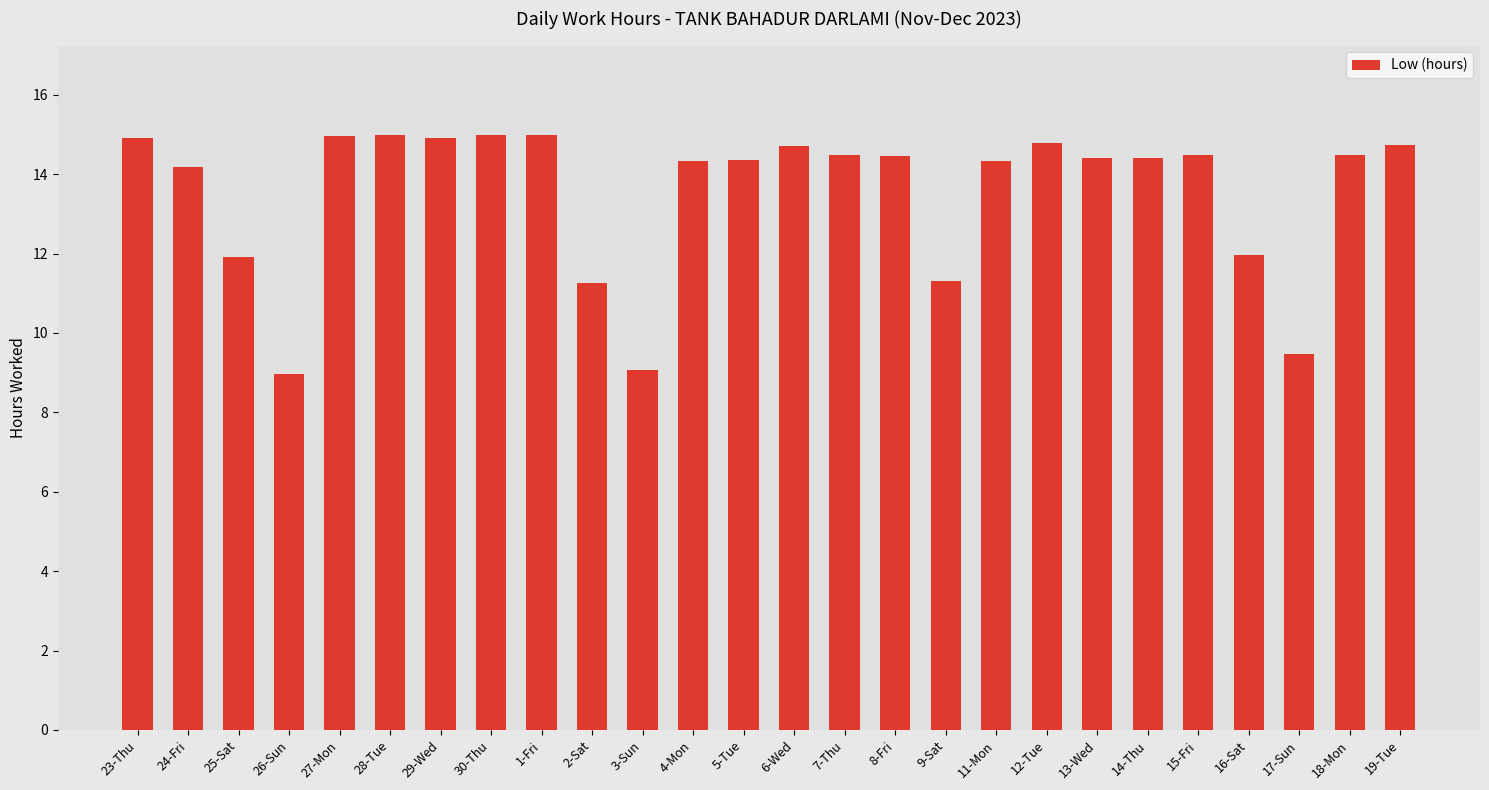

What is the greatest value displayed?

15.0